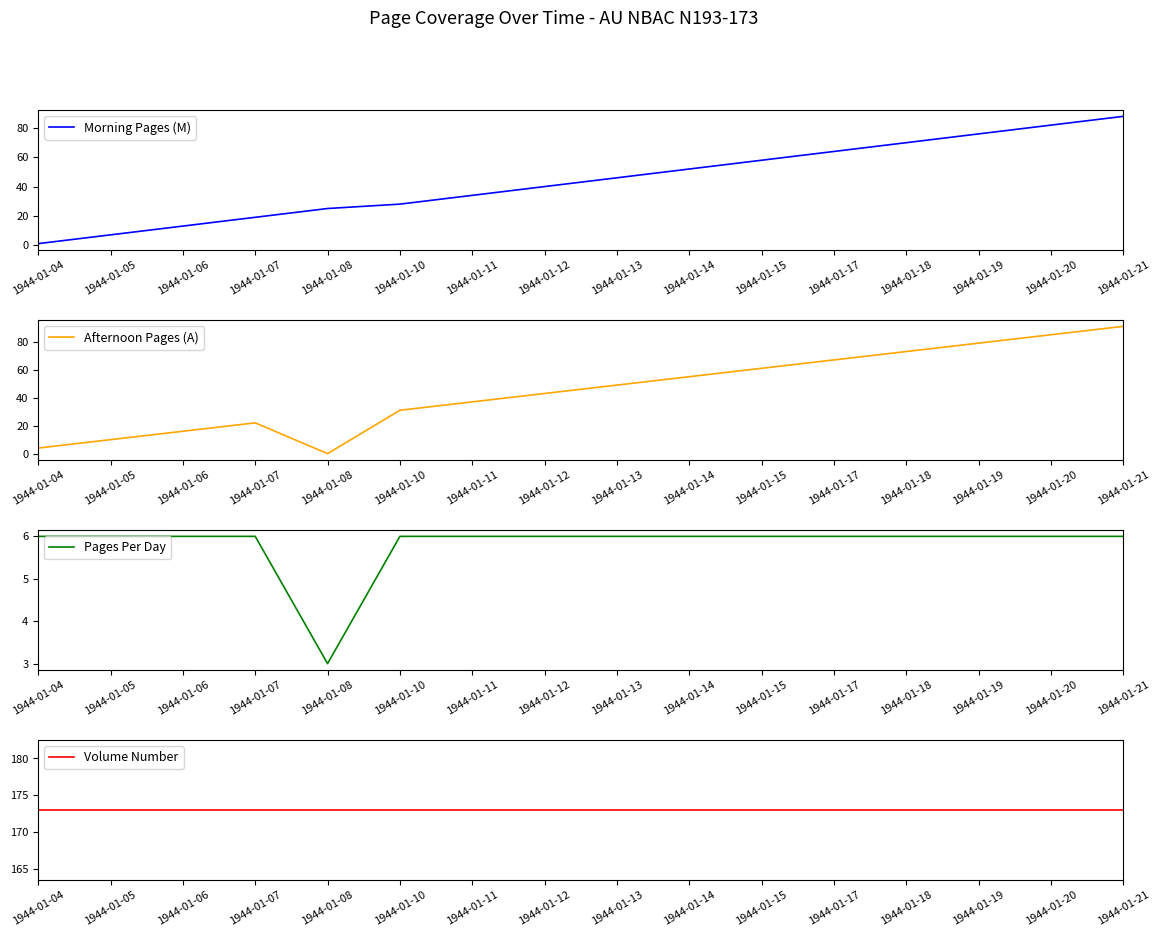

Reading right to left, list all the values displayed in this chart.

Morning Pages (M): 88	82	76	70	64	58	52	46	40	34	28	25	19	13	7	1
Afternoon Pages (A): 91	85	79	73	67	61	55	49	43	37	31	0	22	16	10	4
Pages Per Day: 6	6	6	6	6	6	6	6	6	6	6	3	6	6	6	6
Volume Number: 173	173	173	173	173	173	173	173	173	173	173	173	173	173	173	173